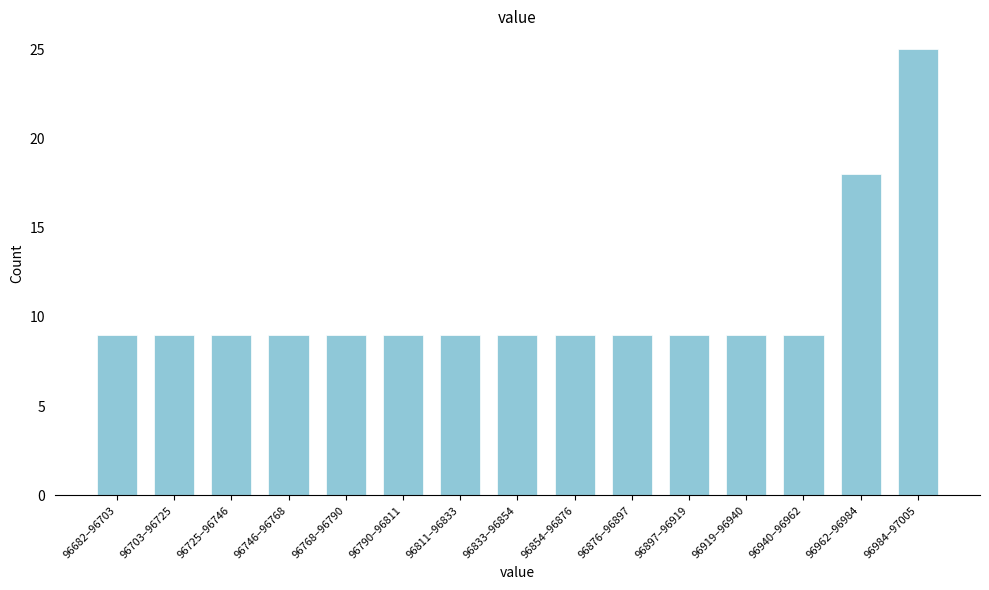

Reading left to right, list all the values displayed in this chart.

9	9	9	9	9	9	9	9	9	9	9	9	9	18	25